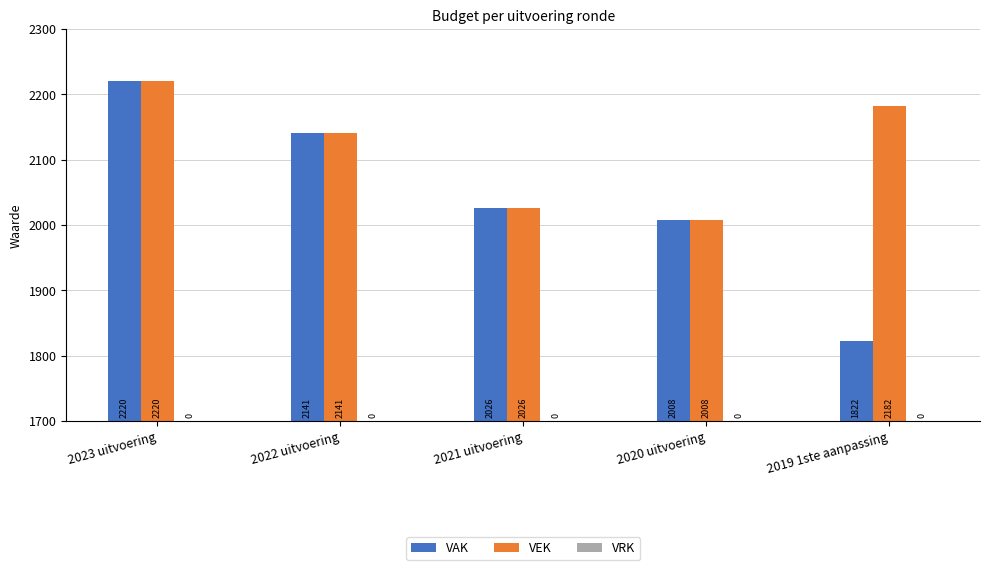

What is the approximate value of VAK at 2021 uitvoering, to the nearest 50?

2050